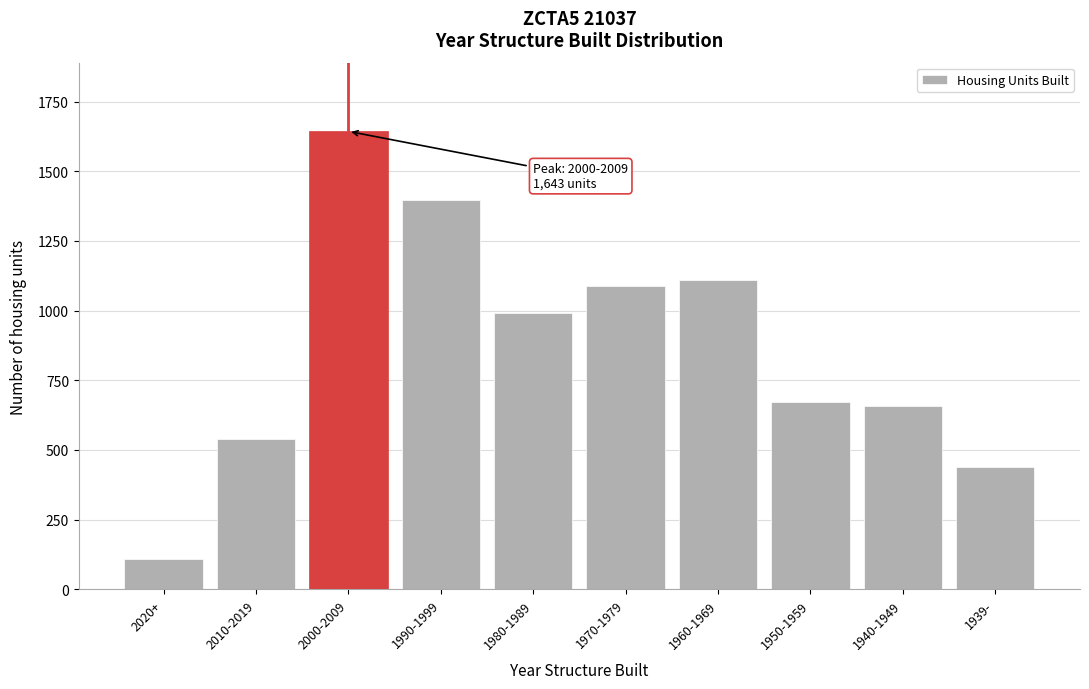

Reading right to left, list all the values displayed in this chart.

1939-=439	1940-1949=658	1950-1959=673	1960-1969=1109	1970-1979=1090	1980-1989=993	1990-1999=1398	2000-2009=1643	2010-2019=540	2020+=109